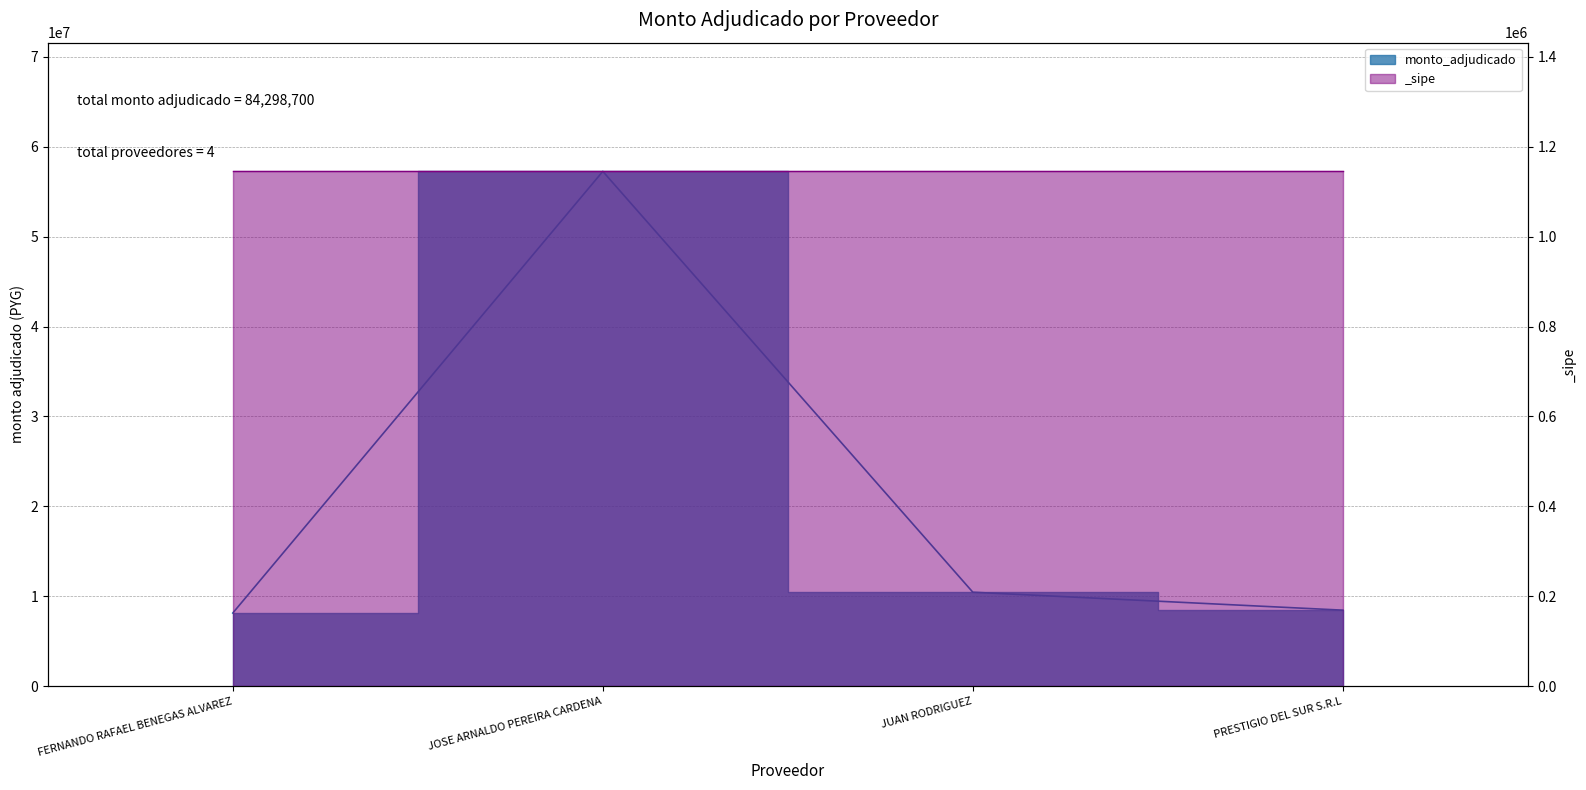

Which has a higher value, JUAN RODRIGUEZ or JOSE ARNALDO PEREIRA CARDENA?

JOSE ARNALDO PEREIRA CARDENA